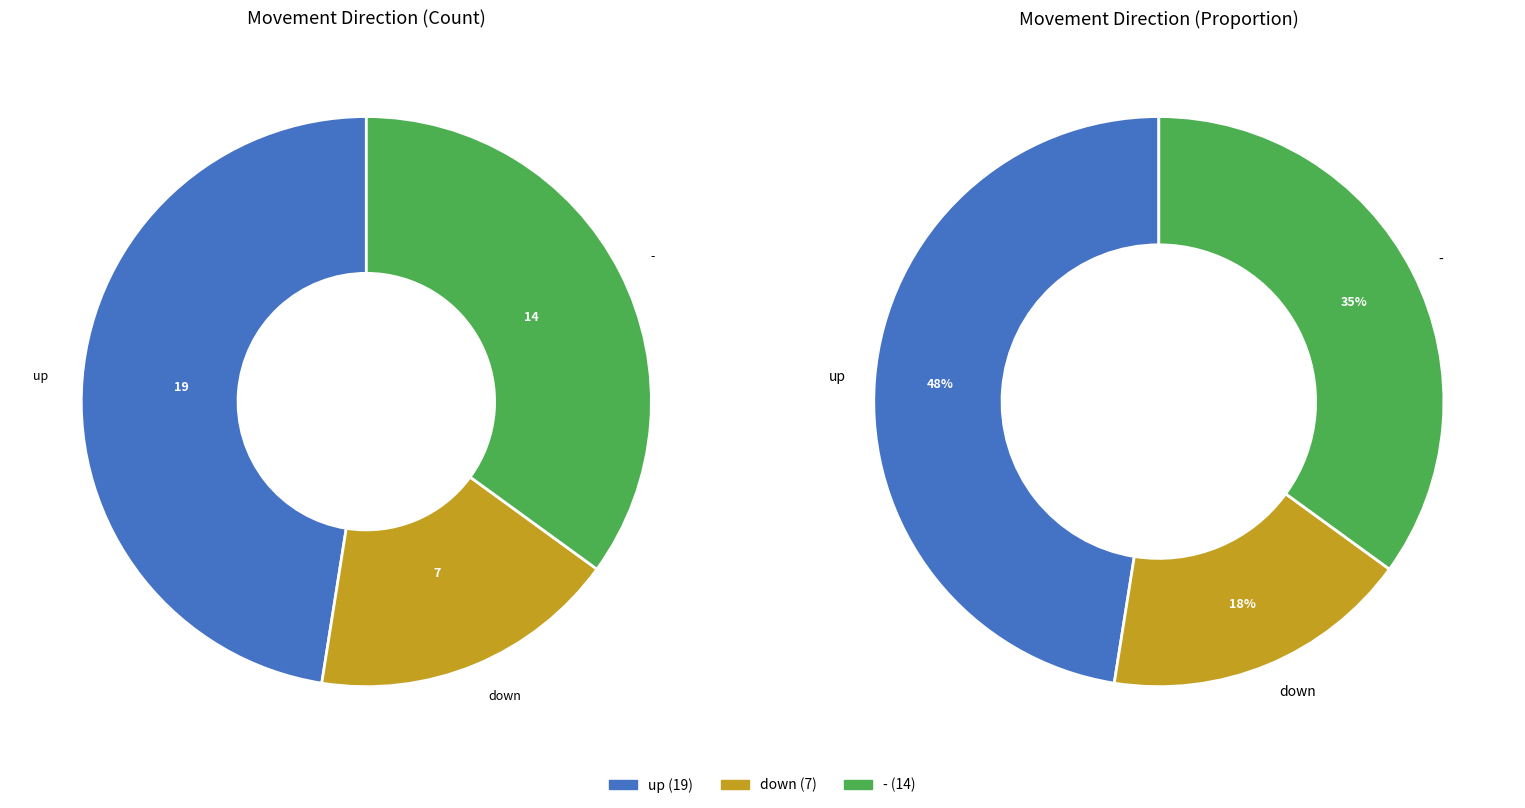

True or false: up accounts for 48% of the total.

True